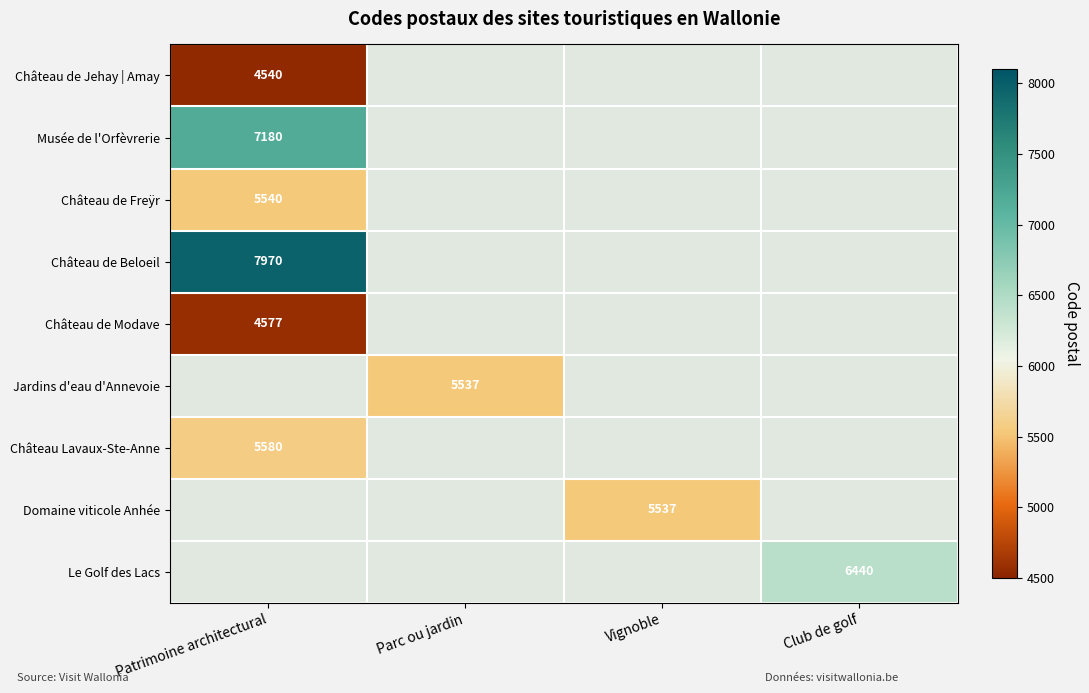

At which label does Château de Freÿr reach its minimum?

Patrimoine architectural